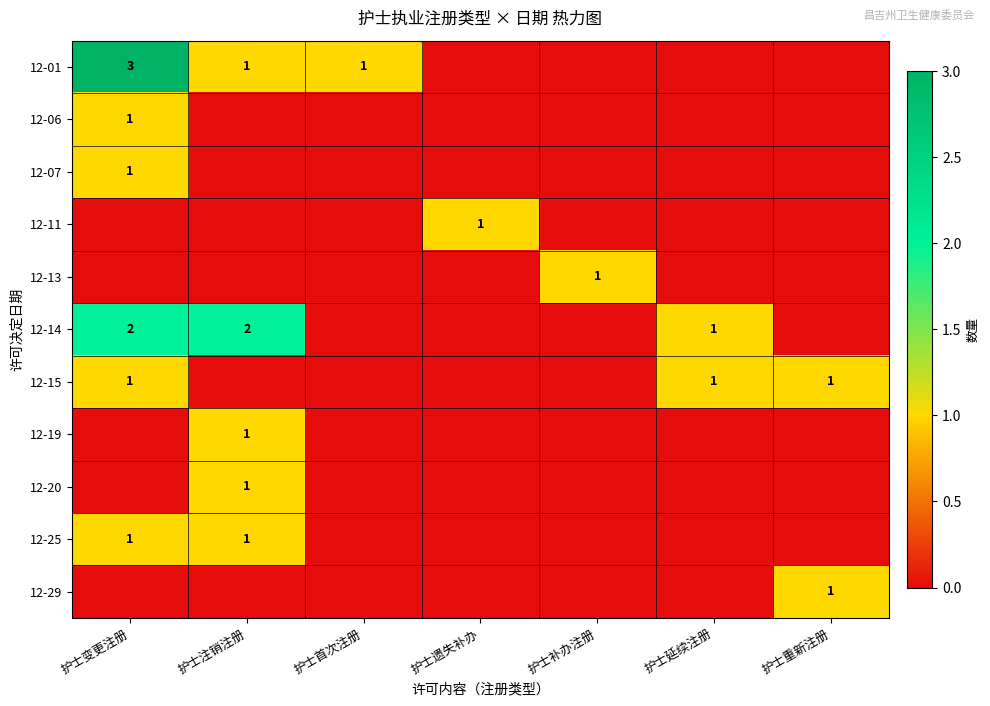

Which category has the lowest value across all series?

护士遗失补办